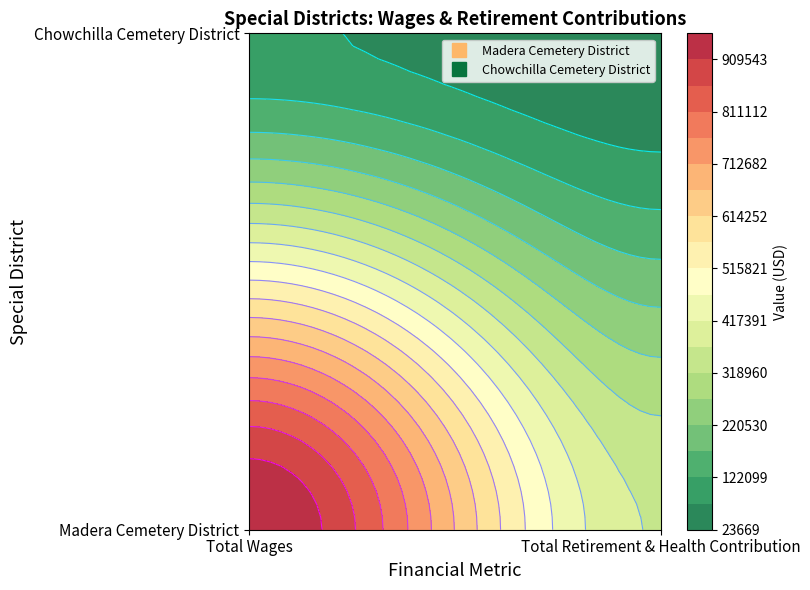

At which category does the chart reach its minimum across all series?

Total Retirement & Health Contribution